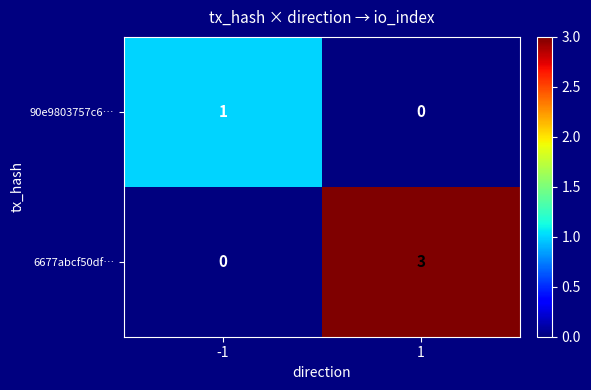

Which series changed the most between -1 and 1?

6677abcf50df…